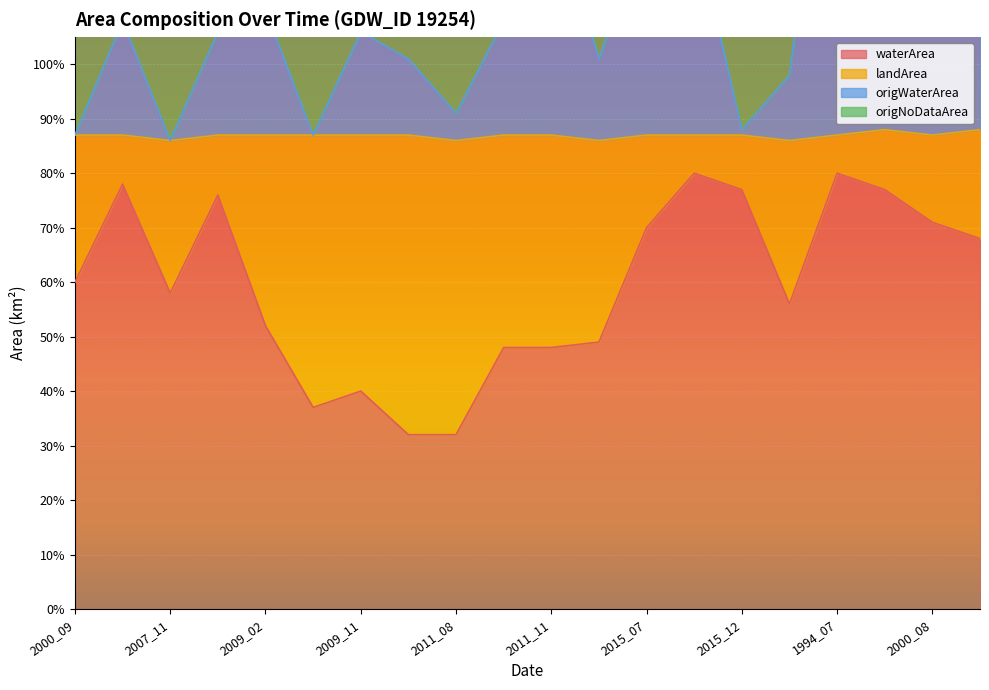

What is the total value across all series at 1994_07?

2.5